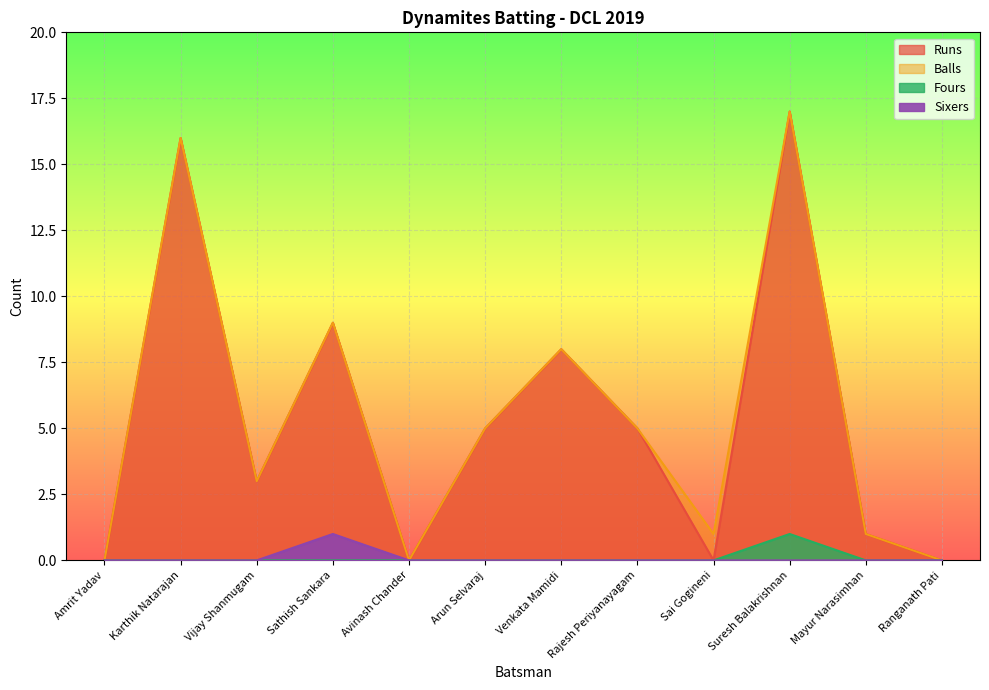

The Sixers series shows 0 at Vijay Shanmugam. True or false?

False